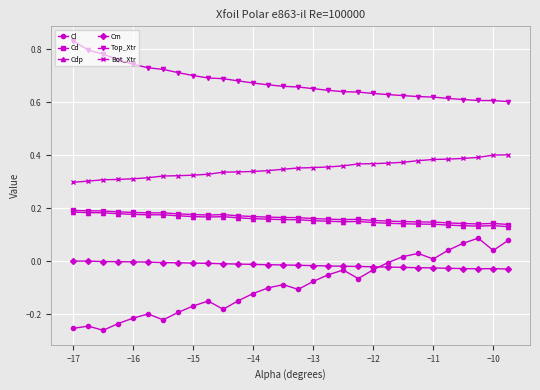

True or false: Bot_Xtr and Cl intersect in this chart.

False